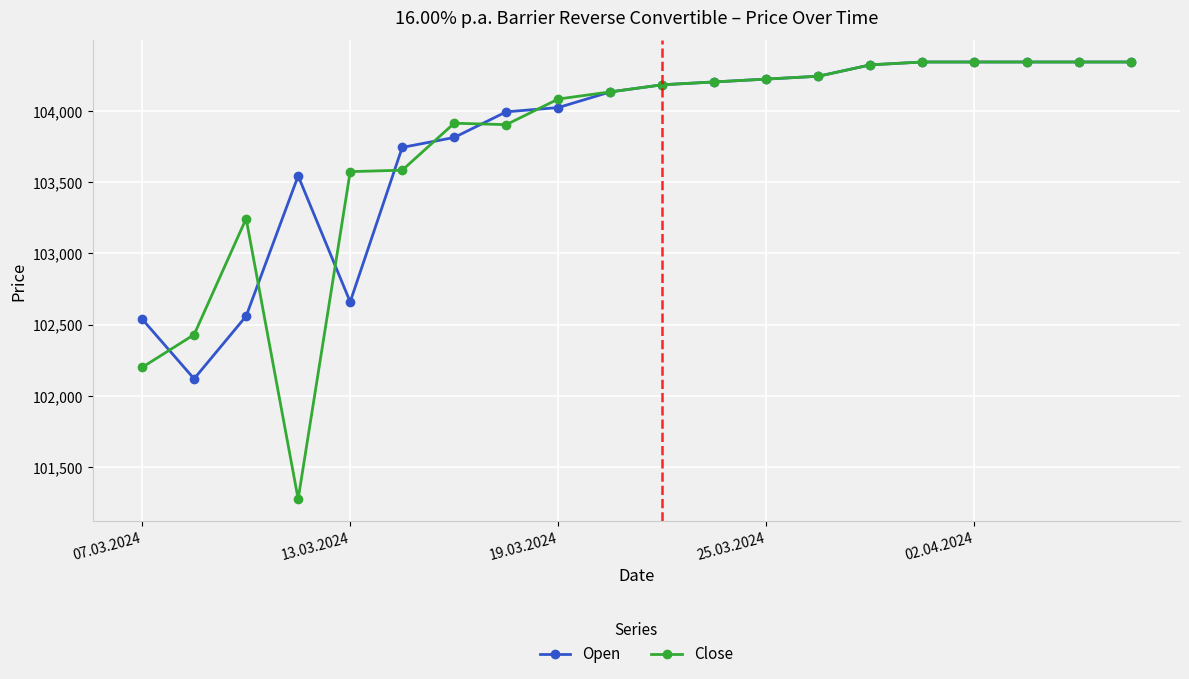

Which series has the largest range (max minus min)?

Close